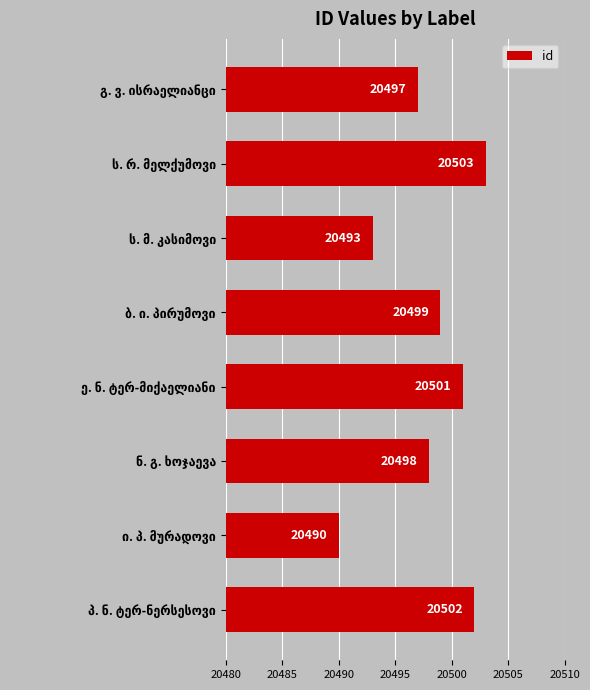

What is the value of the 6th bar from the top?

20498